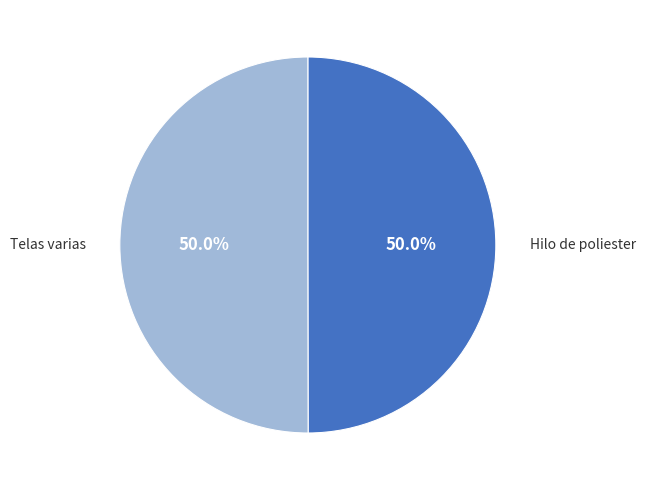

True or false: Hilo de poliester accounts for 50% of the total.

True